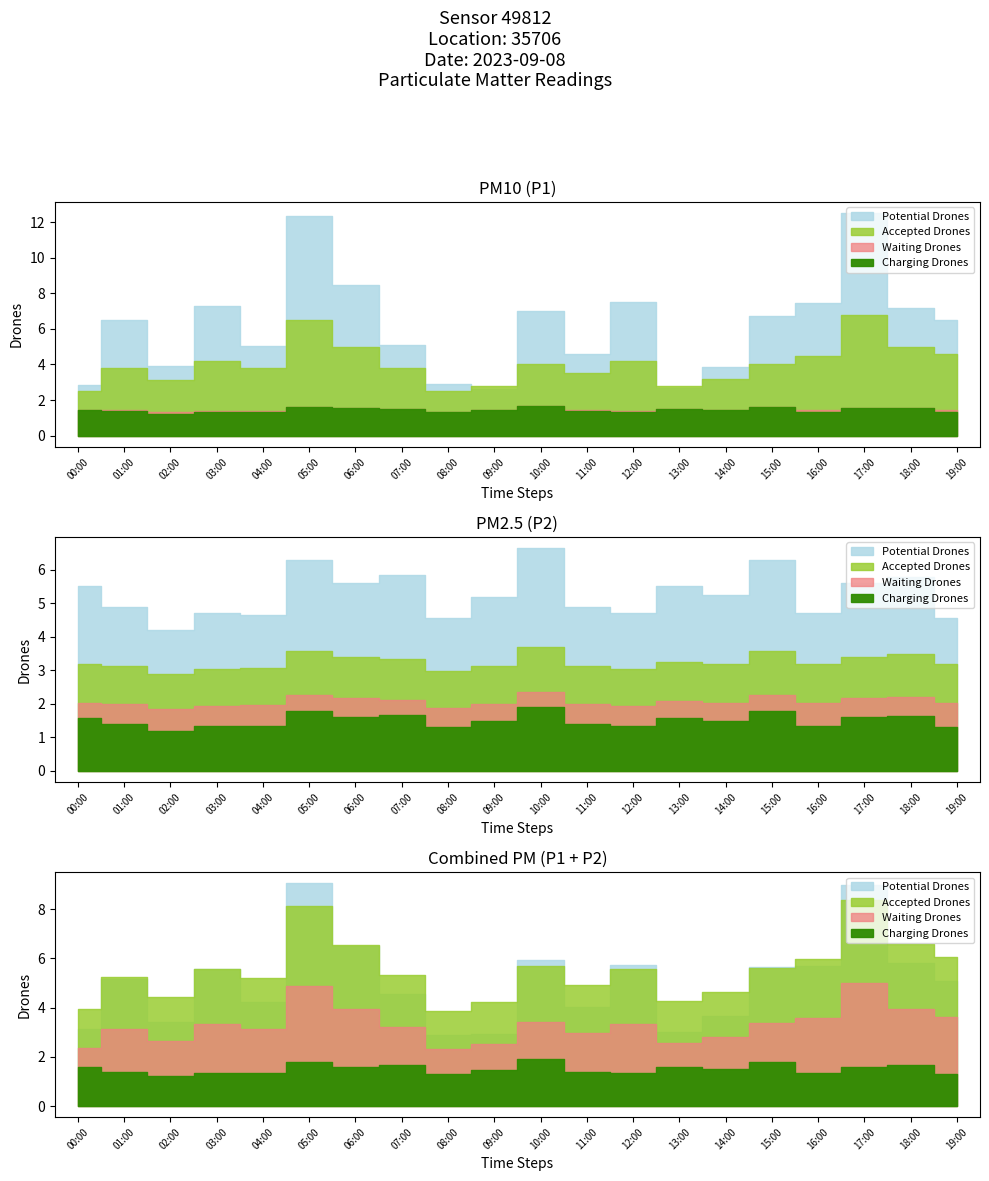

True or false: P1_smoothed has more than 2 interior local peaks.

True